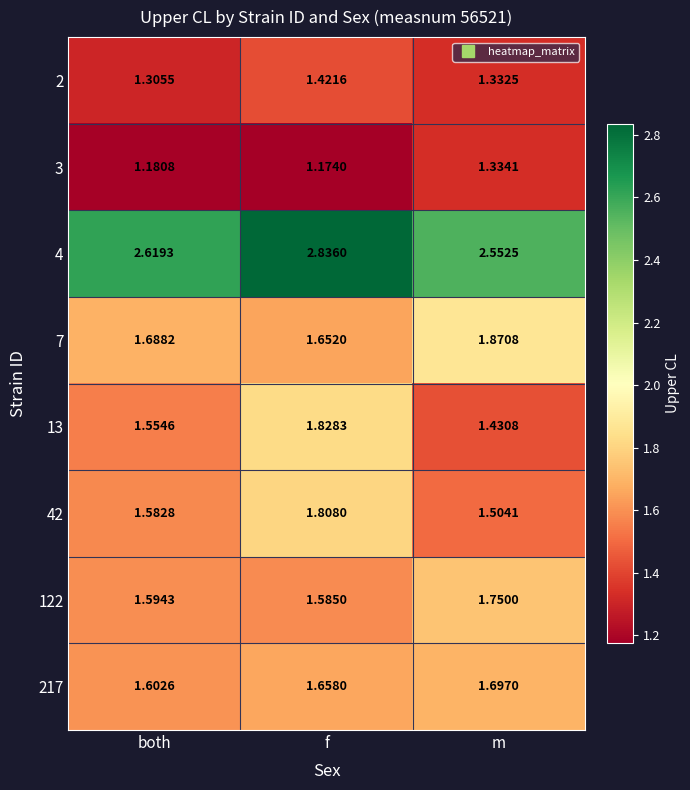

Which series has the largest total across all categories?

4